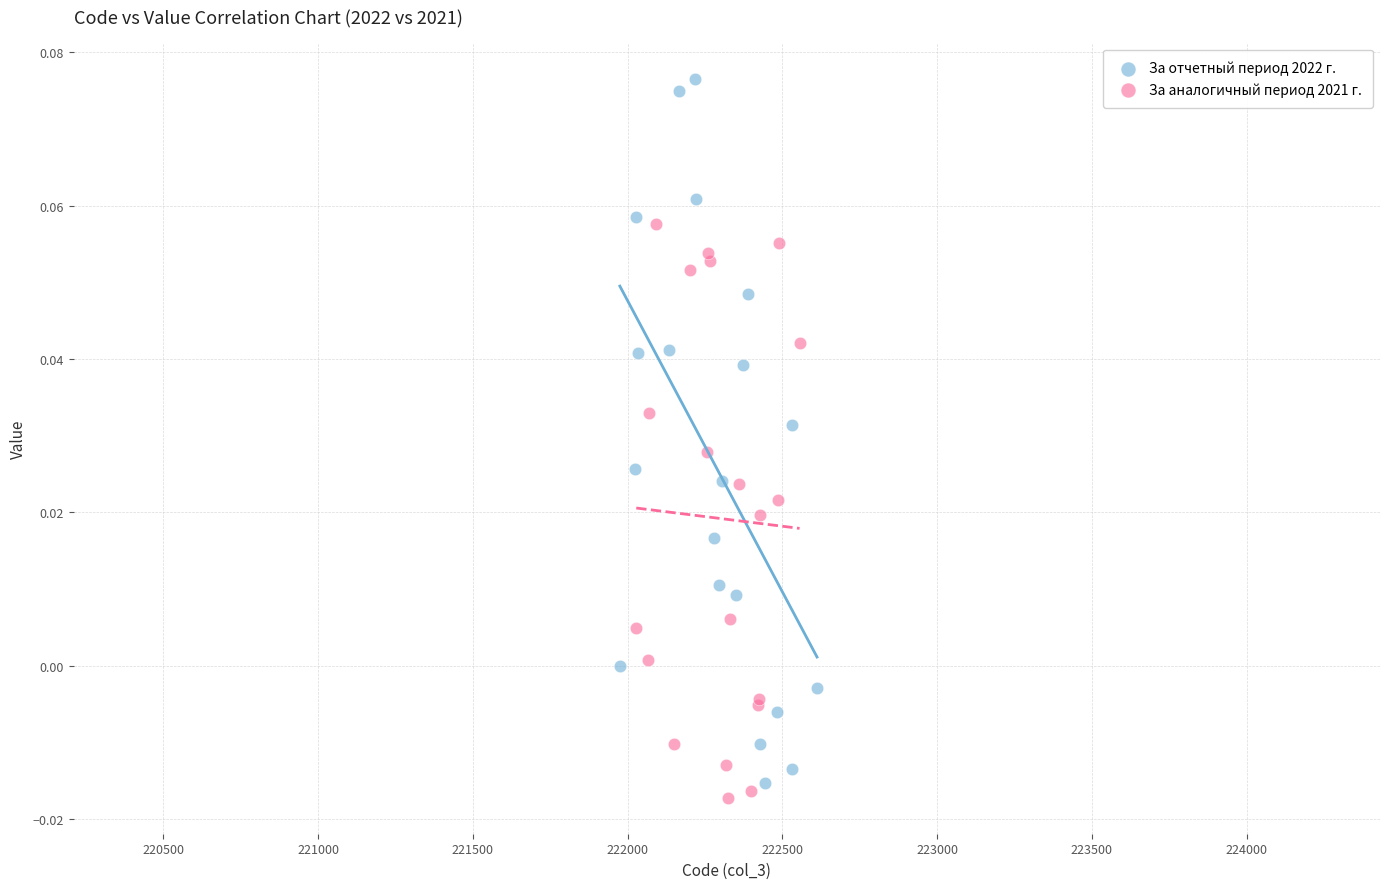

Which series contains the highest Y value?

За отчетный период 2022 г.